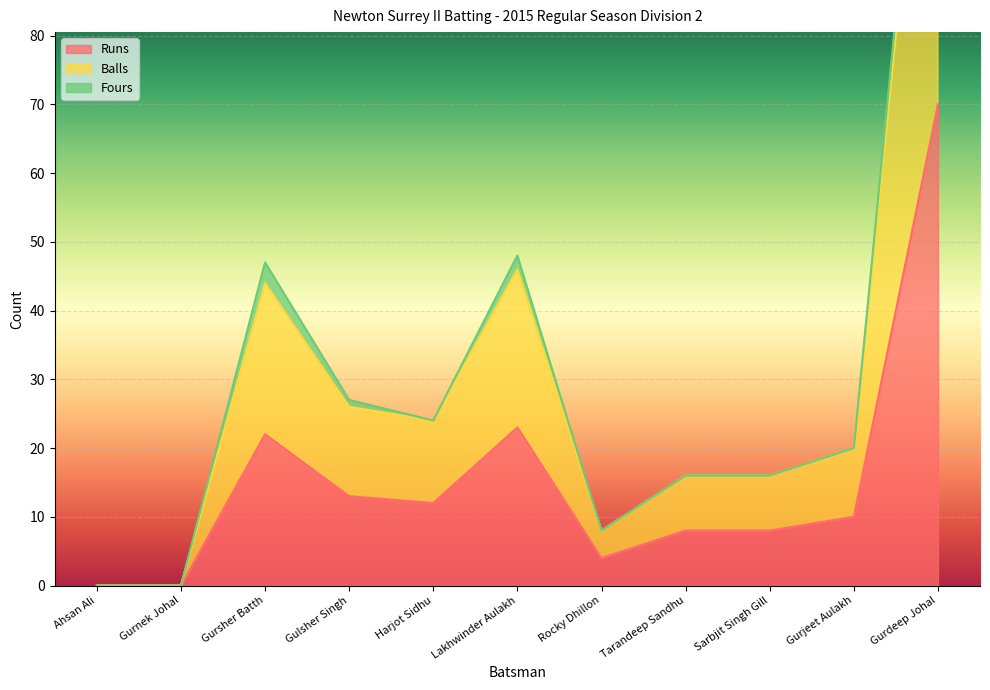

What is the difference between the second highest and minimum values in the Balls series?

46